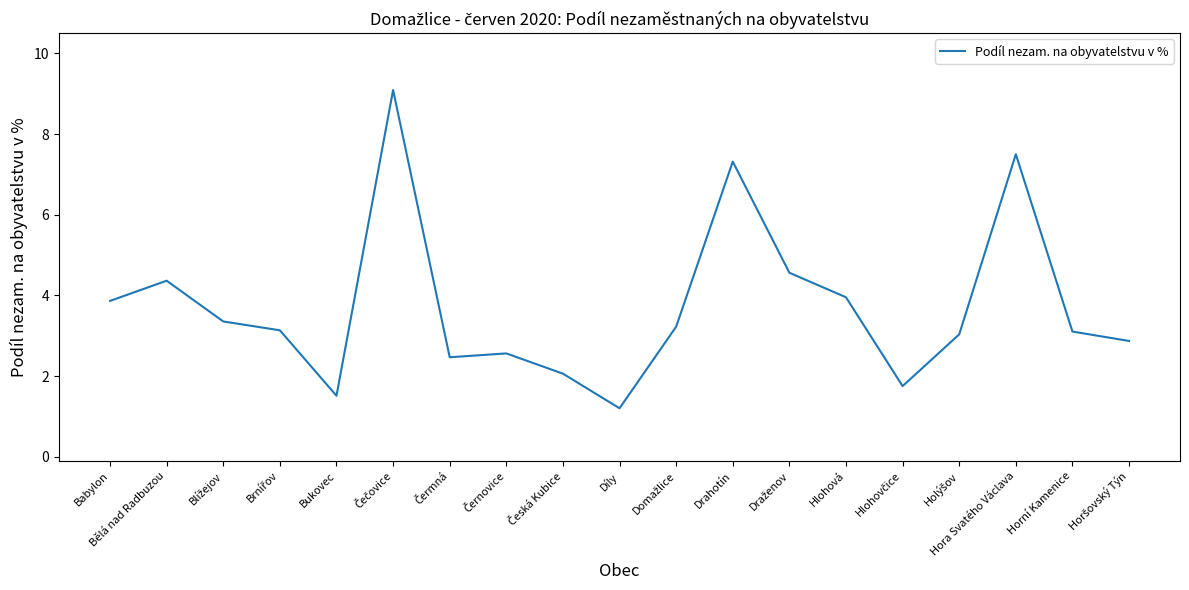

What is the difference between the maximum and minimum values?

7.9